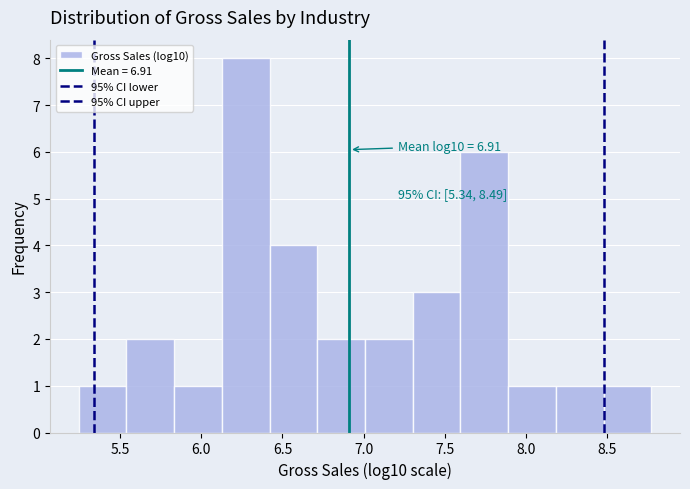

Which range on the x-axis has the tallest bar?

6.15 to 6.40